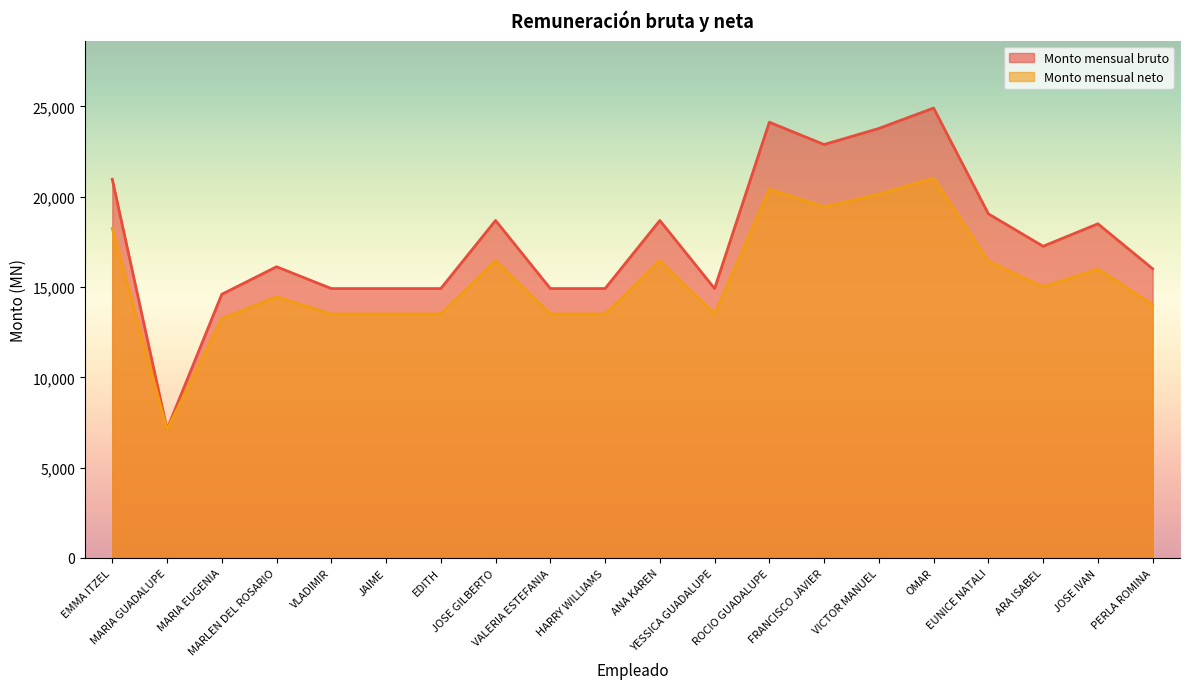

How many values in the Monto mensual neto series exceed 15011?

9